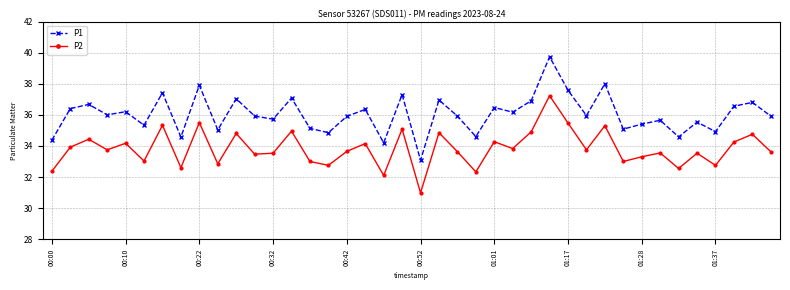

Which series has the widest spread of values?

P1